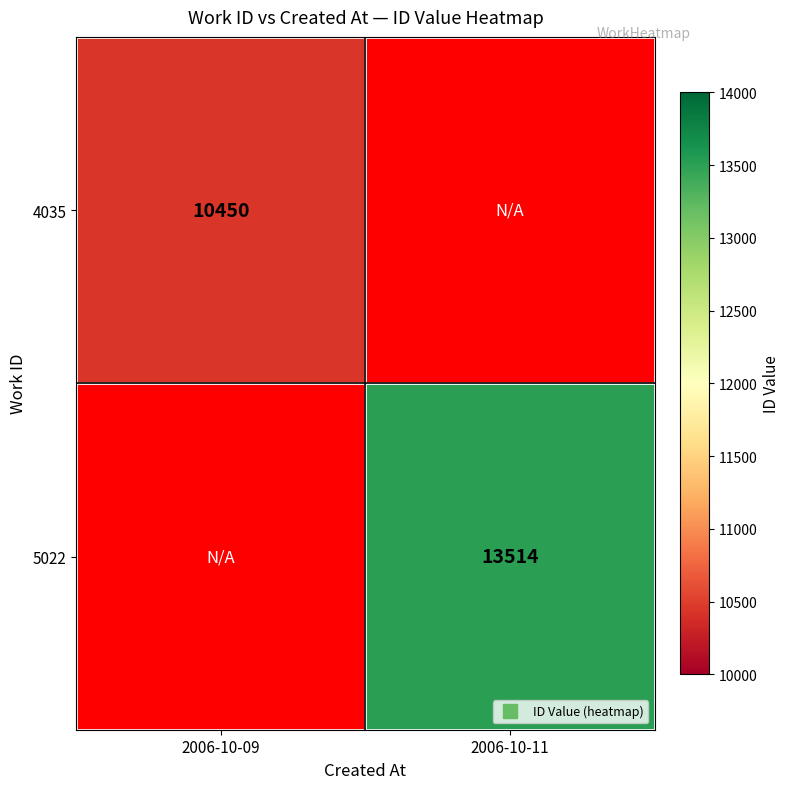

What is the approximate value of 4035 at 2006-10-09?

10450.0